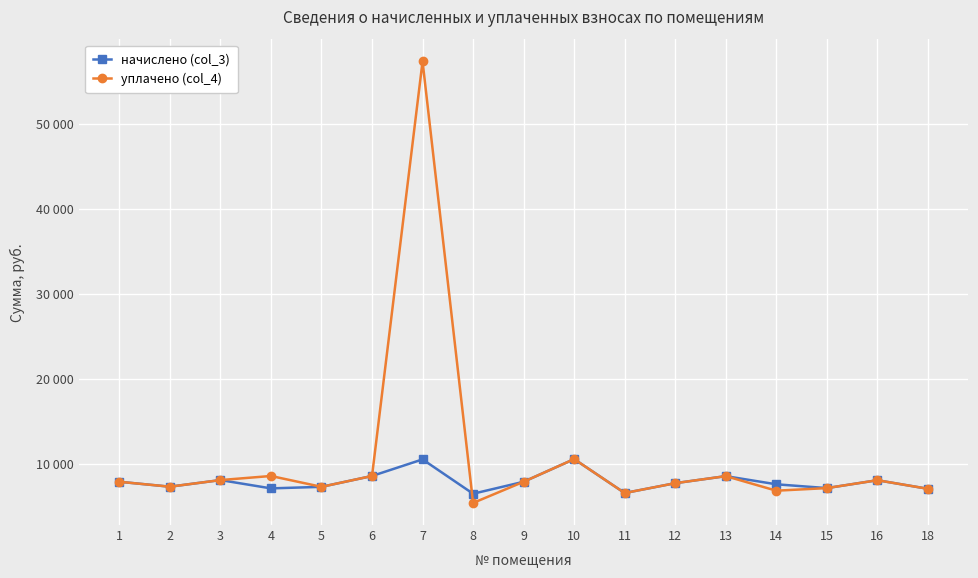

At 13, list the series in order from smallest to largest.

начислено (col_3), уплачено (col_4)